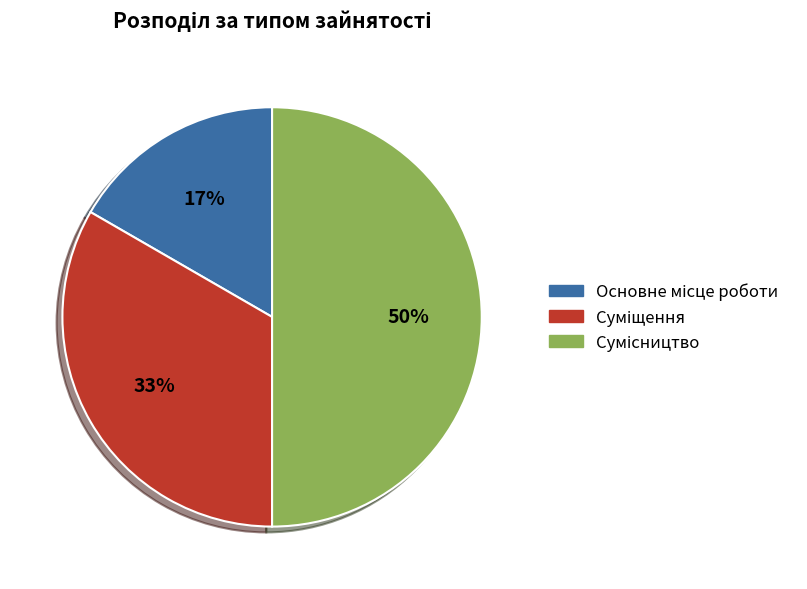

To the nearest percent, what is the average slice percentage?

33%